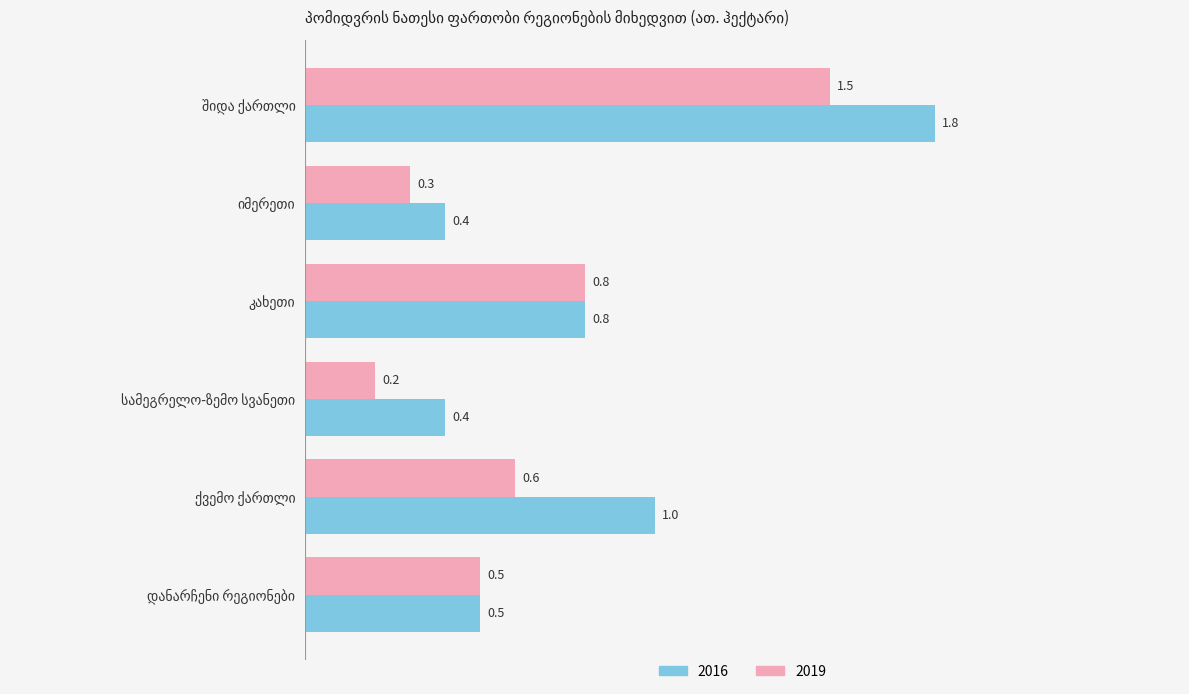

What is the average value of the 2016 series?

0.8